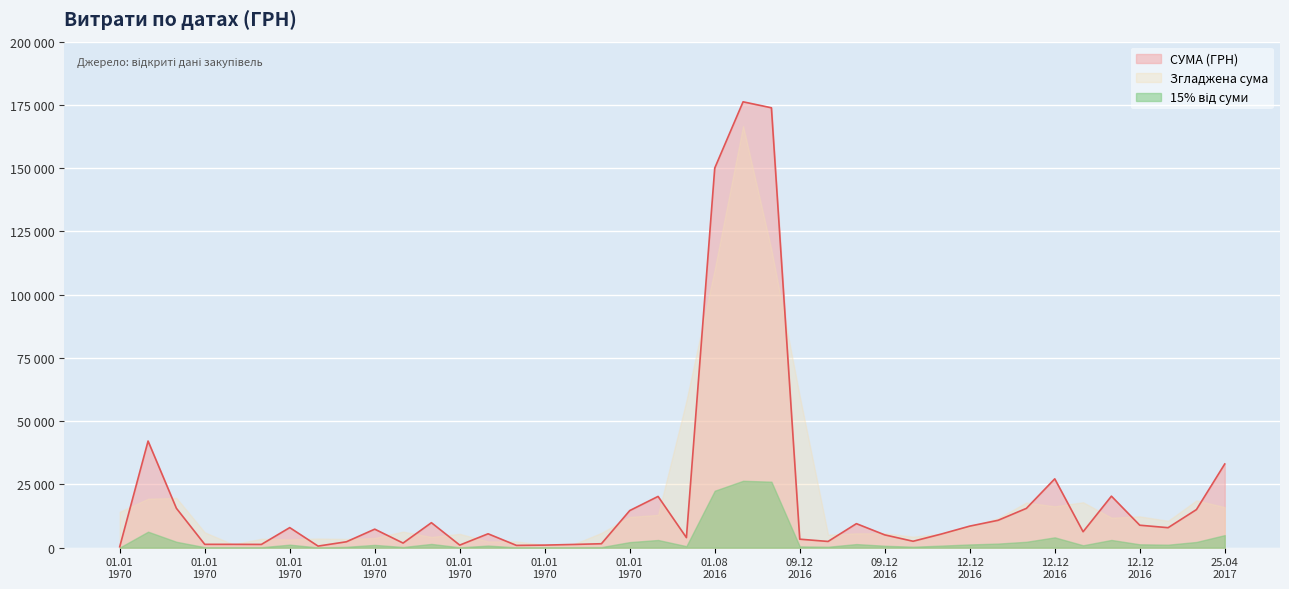

What is the minimum value shown in the chart?

365.0